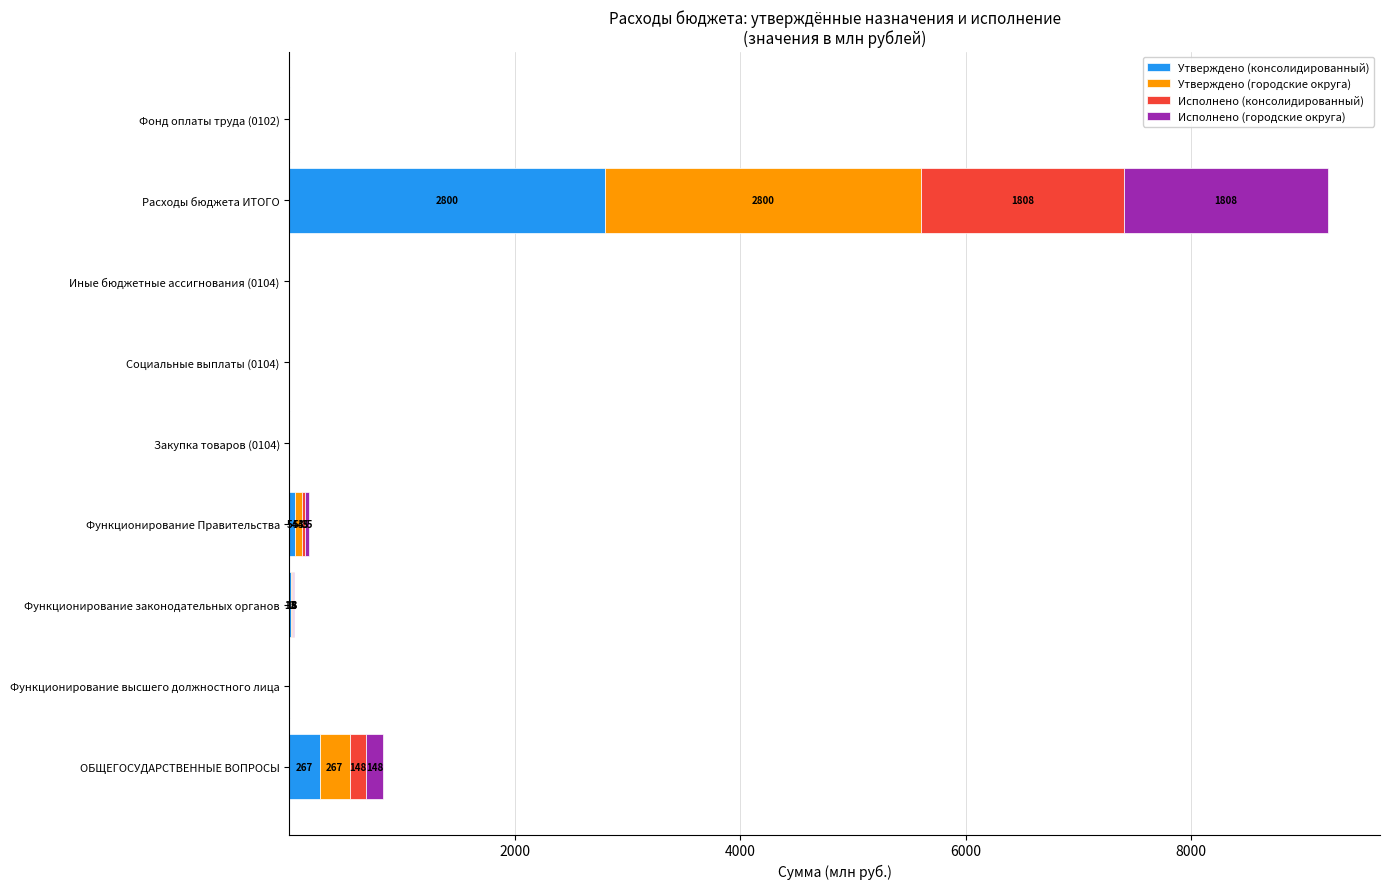

Which category has the highest value in the Утверждено (консолидированный) series?

Расходы бюджета ИТОГО